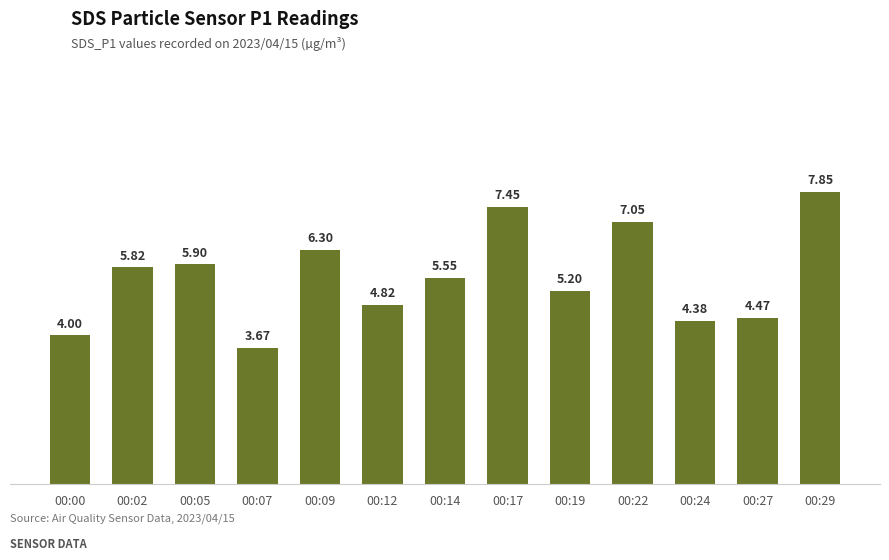

Which has a higher value, 00:14 or 00:05?

00:05